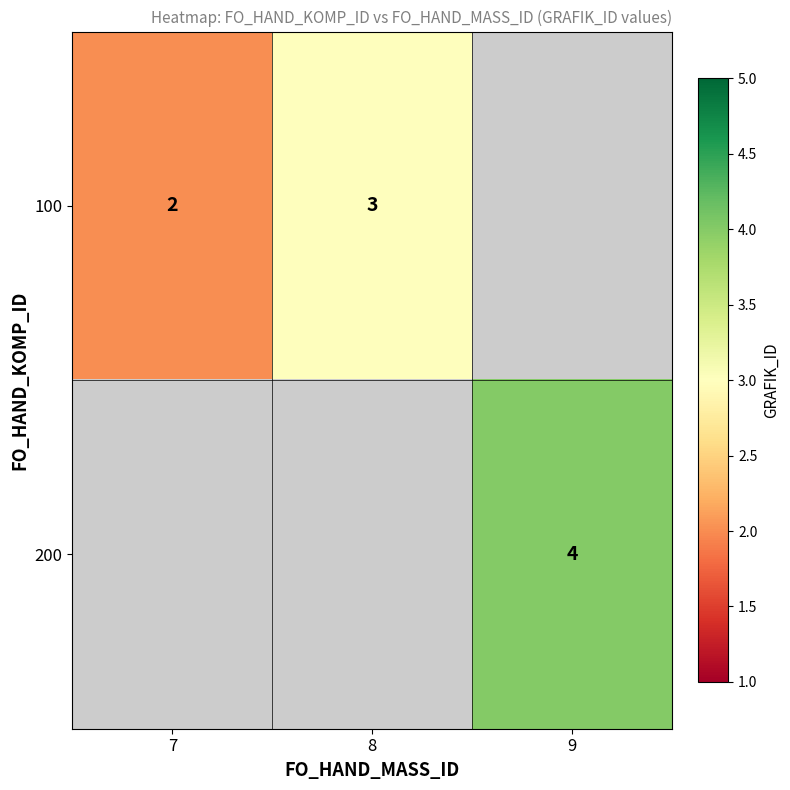

What is the smallest value displayed?

2.0